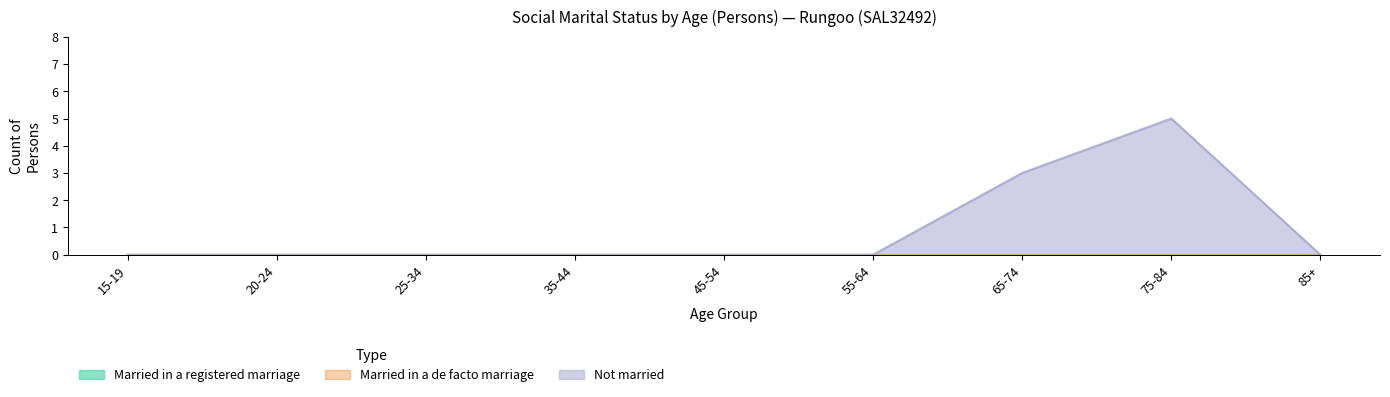

What position from the left is 85+?

9